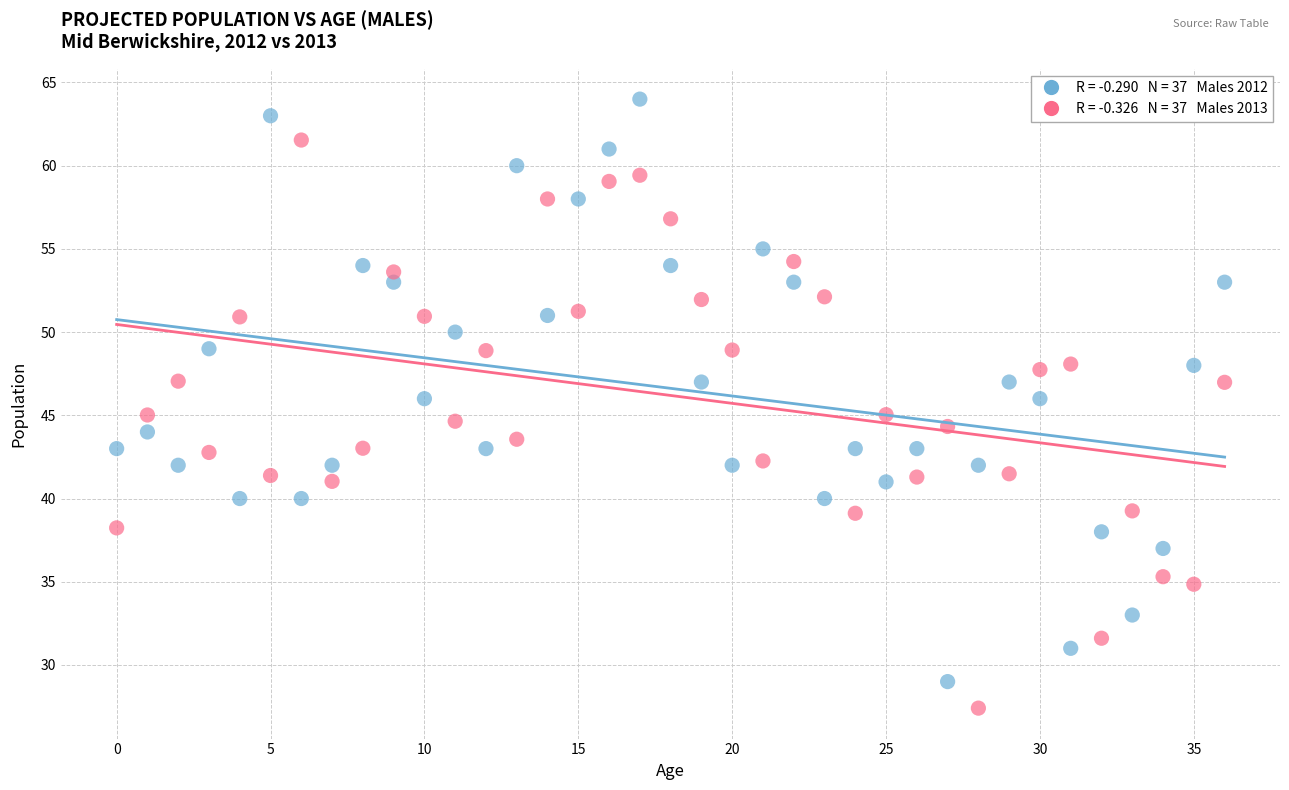

Across all data points, what is the range of Y values (max minus min)?

36.6